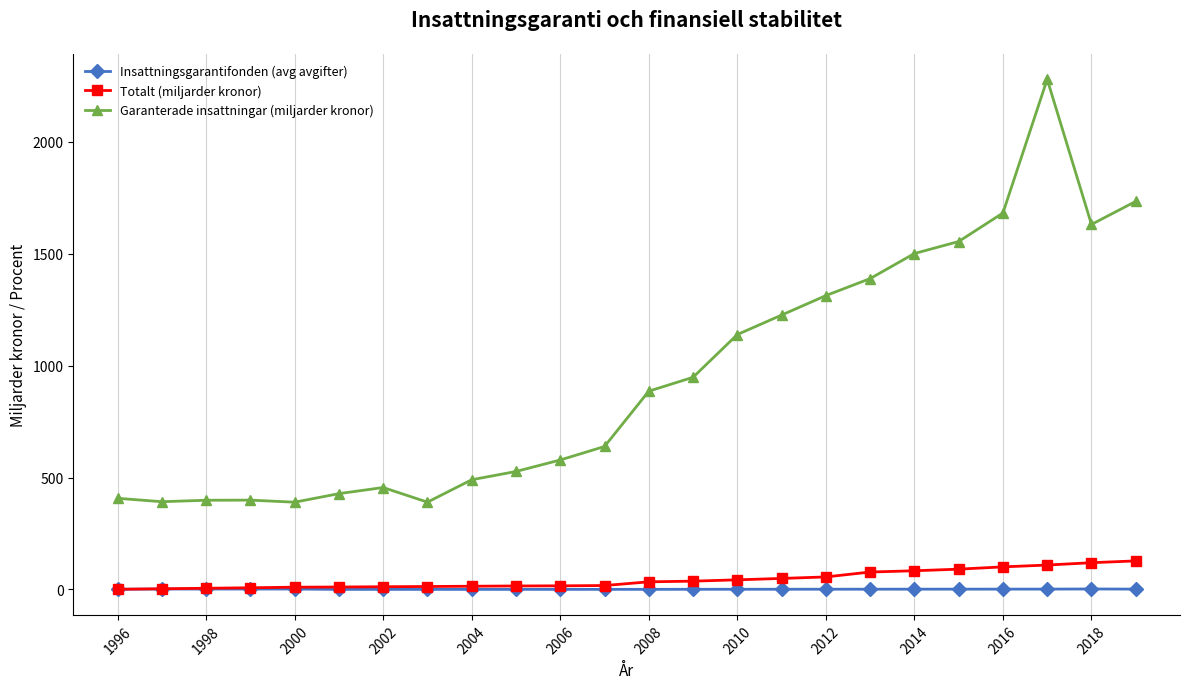

What is the maximum value for Insattningsgarantifonden (avg avgifter)?

2.3